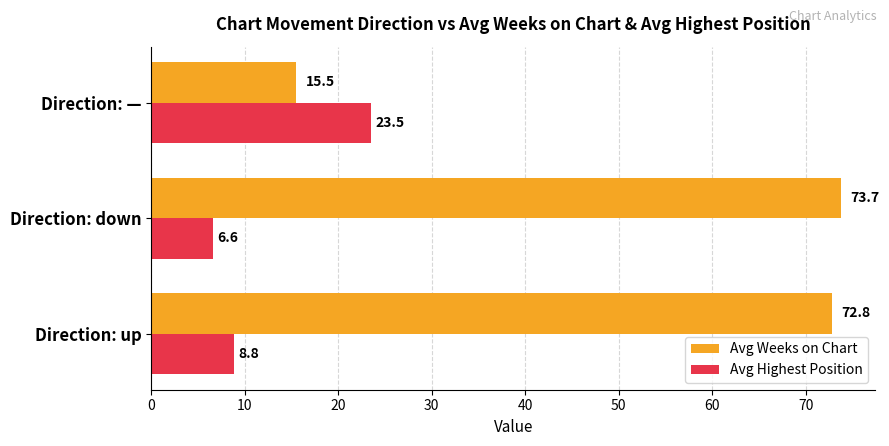

Which series has the largest range (max minus min)?

Avg Weeks on Chart